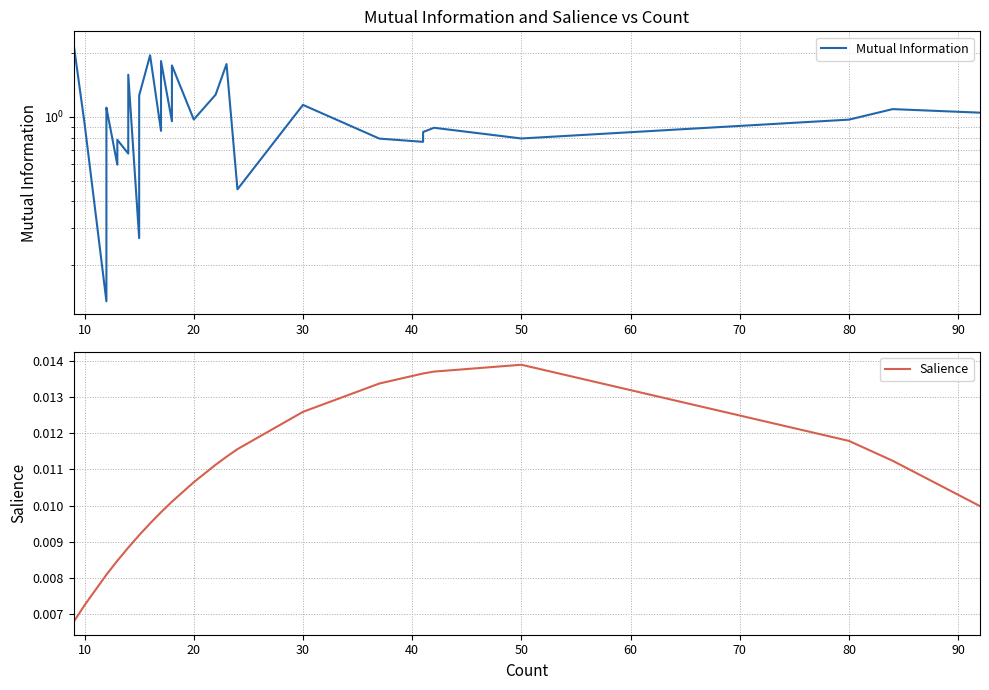

What are all the series names shown in the legend?

Mutual Information, Salience